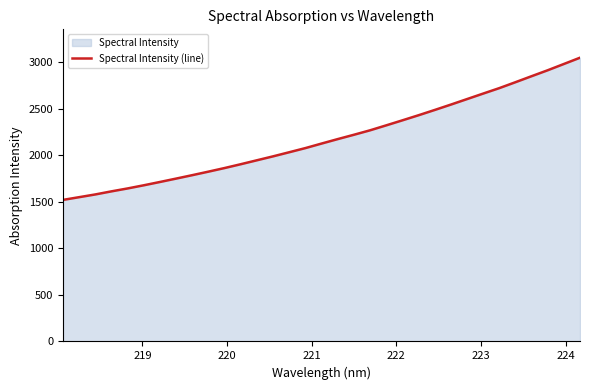

Does the chart display data point markers on the line(s)?

No